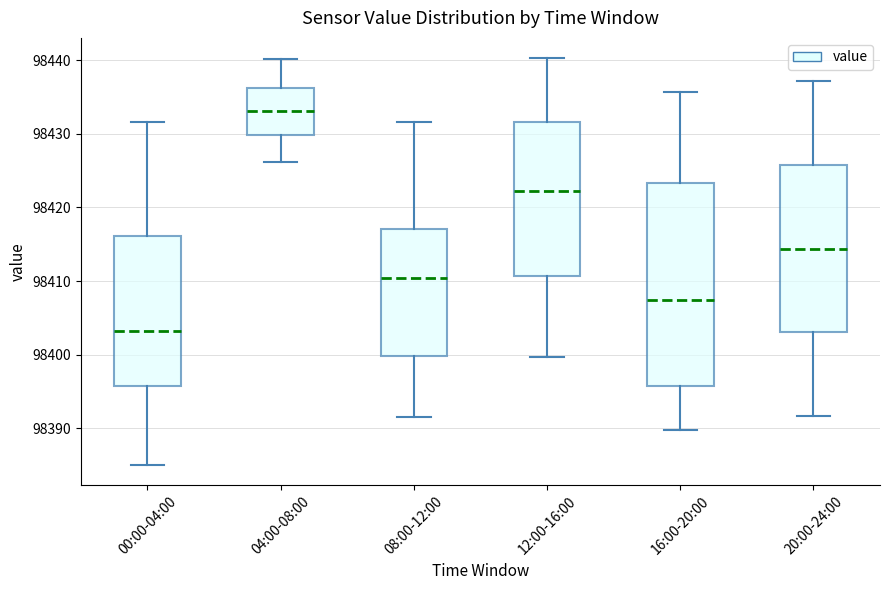

Comparing the boxes themselves (not the whiskers), which one is the tallest?

16:00-20:00